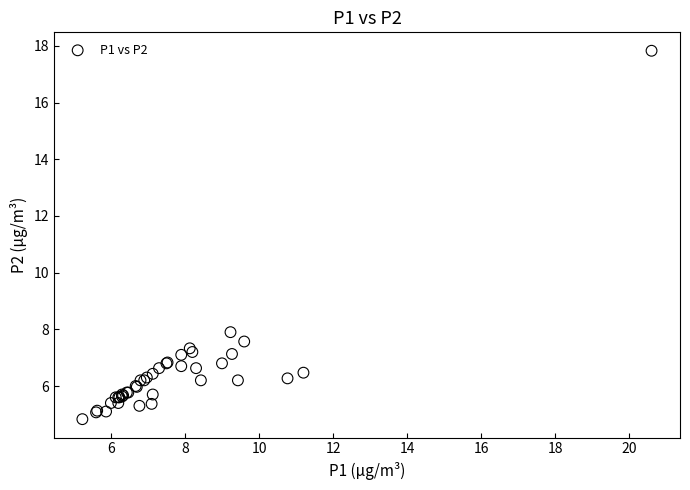

What Y value in the scatter plot is closest to 11?

7.9